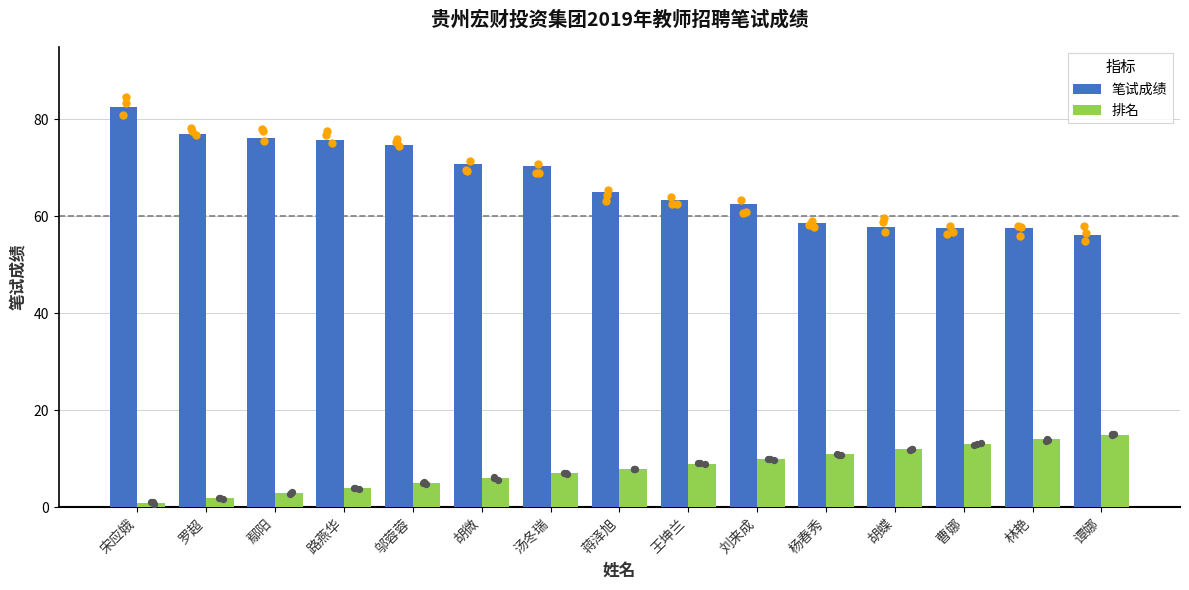

Which series has the largest Y range (max minus min)?

笔试成绩